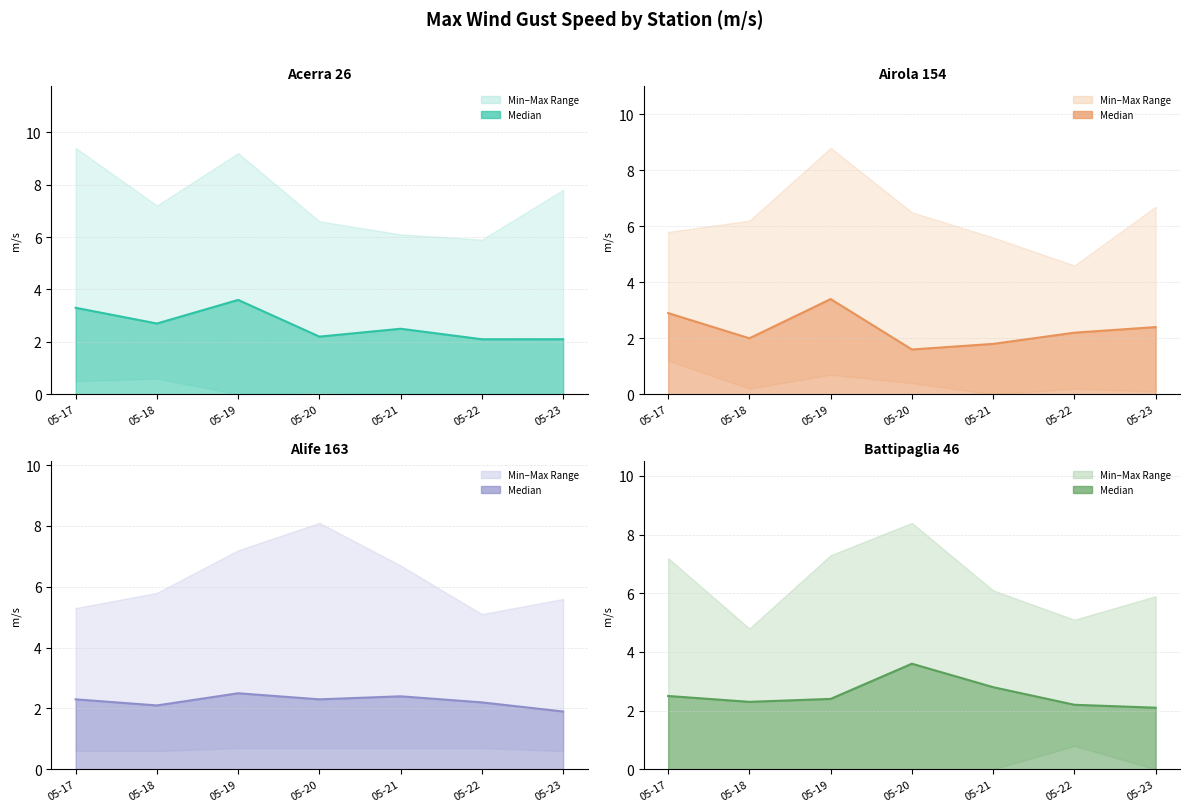

How many Alife 163 MED line values are between 2 and 3?

6